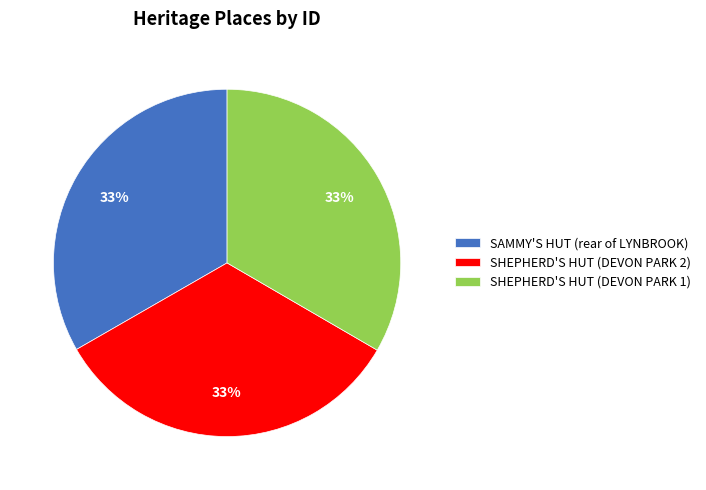

What percentage is the SHEPHERD'S HUT (DEVON PARK 1) slice, to the nearest percent?

33%